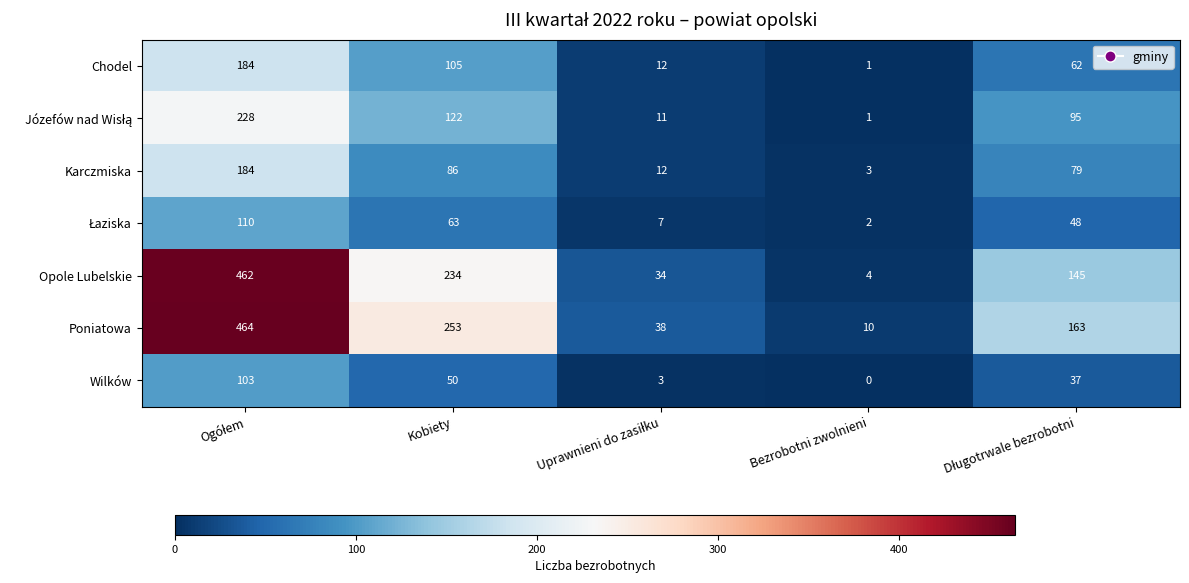

What is the maximum value shown in the chart?

464